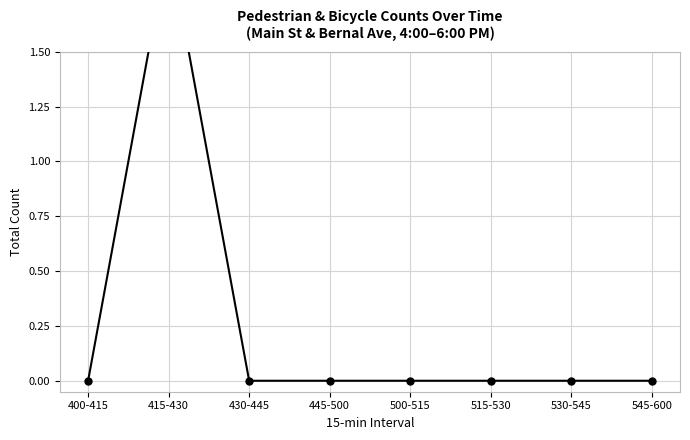

What is the greatest value displayed?

2